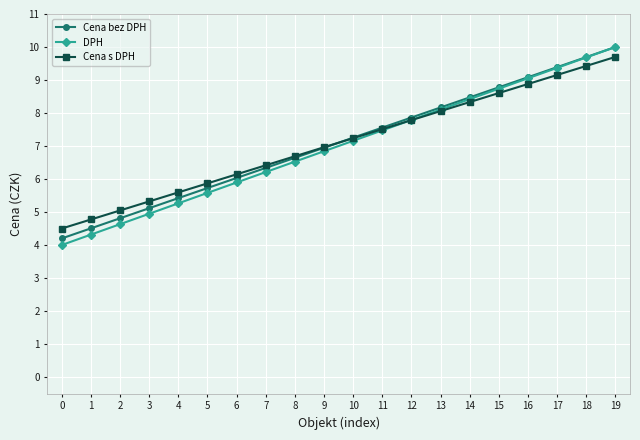

What is the difference between the Cena s DPH values at 16 and 1?

4.1